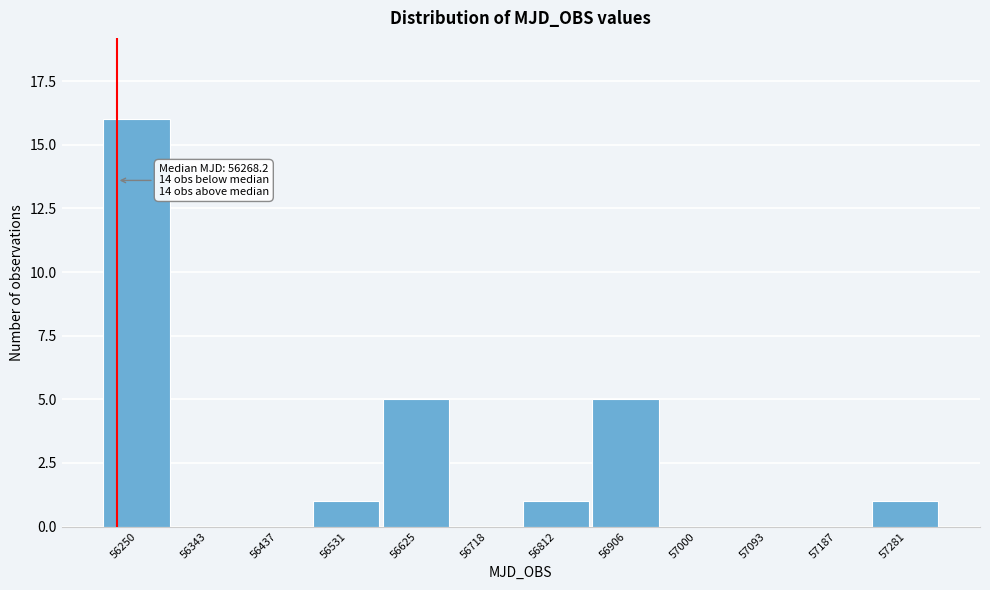

Reading left to right, extract all data points from this chart.

56250=16	56343=0	56437=0	56531=1	56625=5	56718=0	56812=1	56906=5	57000=0	57093=0	57187=0	57281=1